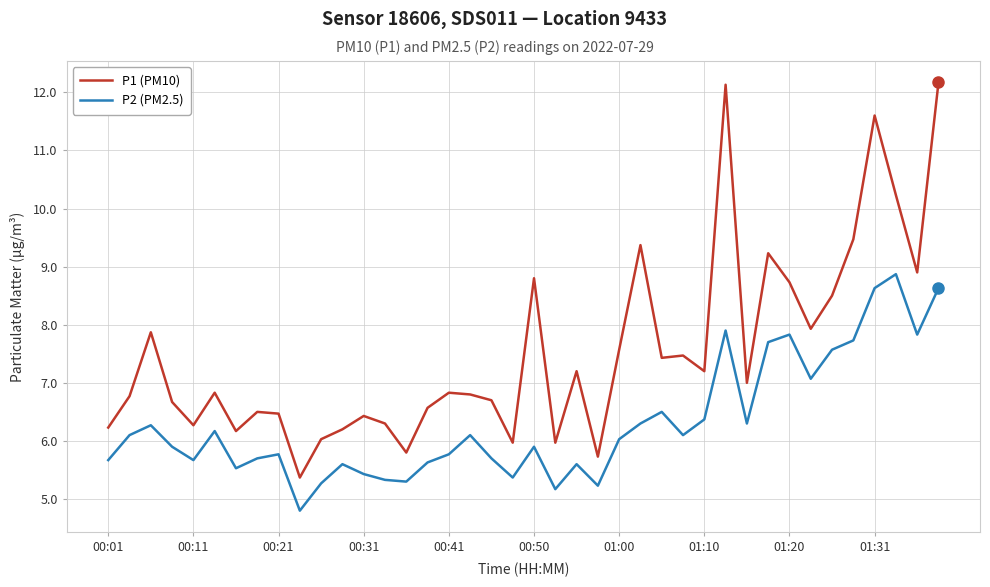

List the series in order of their overall mean, lowest first.

P2 (PM2.5), P1 (PM10)